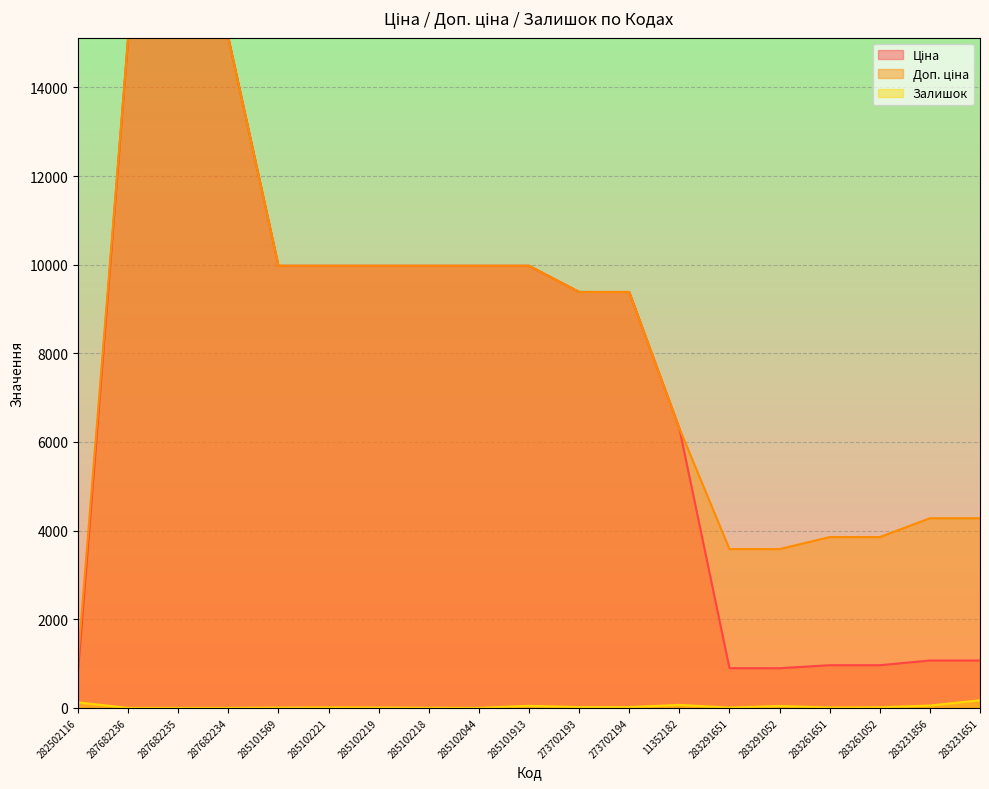

What is the sum of the Доп. ціна values at 287682234 and 273702194?

24504.0